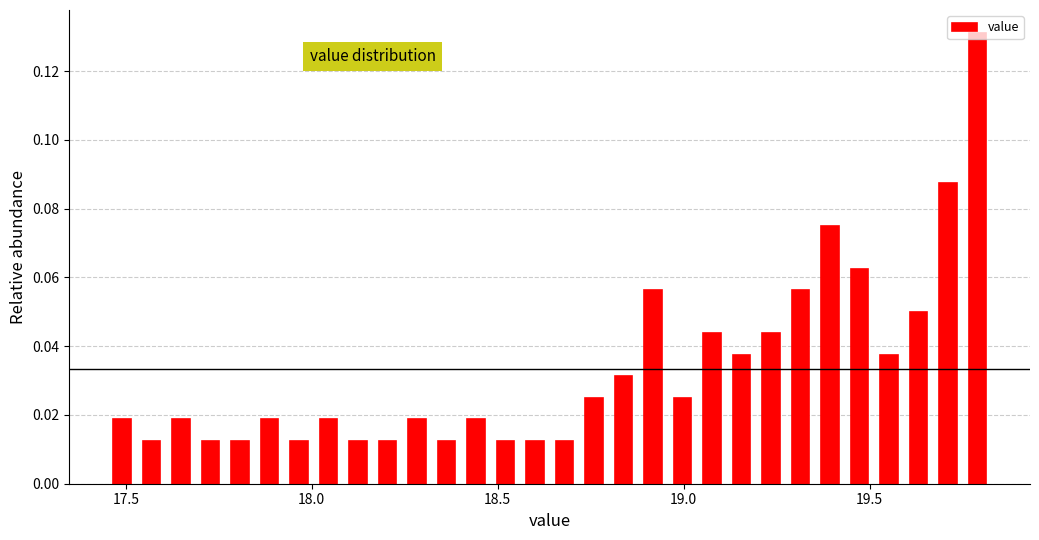

Read against the x-axis, roughly where is the centre of the tallest bar?

19.80